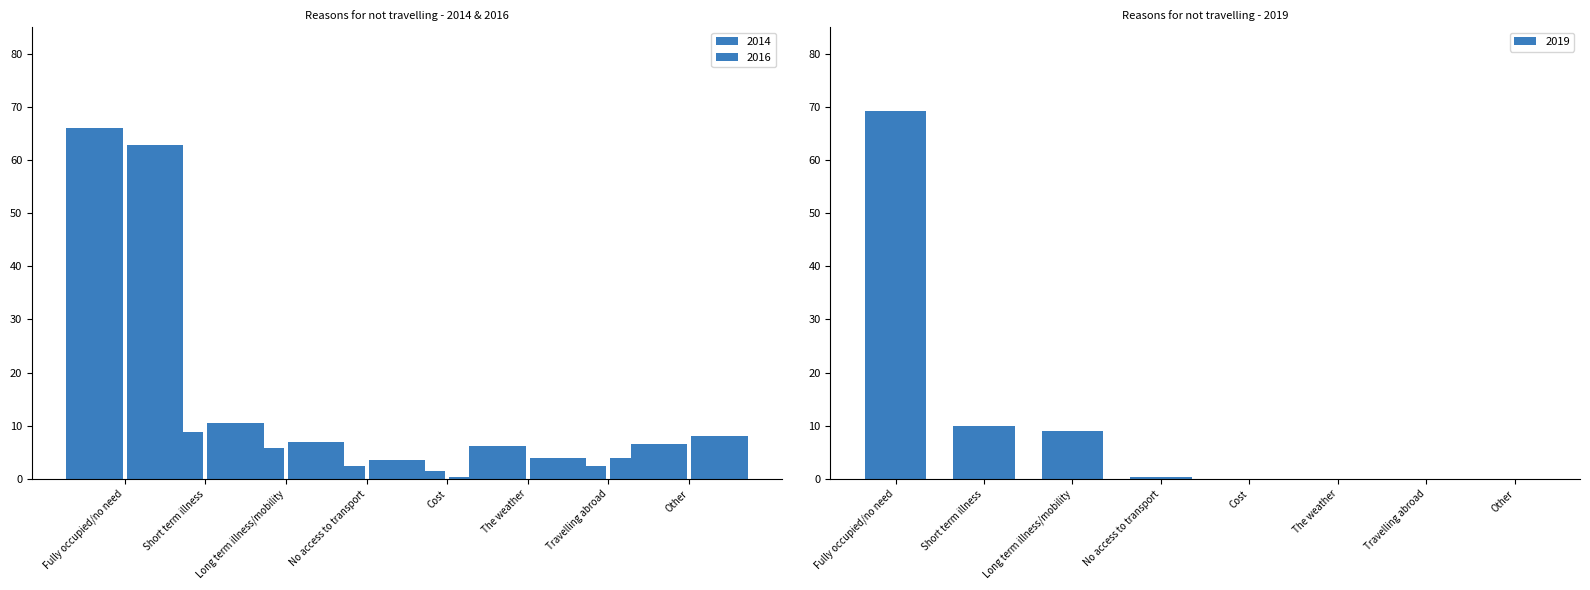

Rank the categories by 2019 value from highest to lowest.

Fully occupied/no need, Short term illness, Long term illness/mobility, No access to transport, Cost, The weather, Travelling abroad, Other